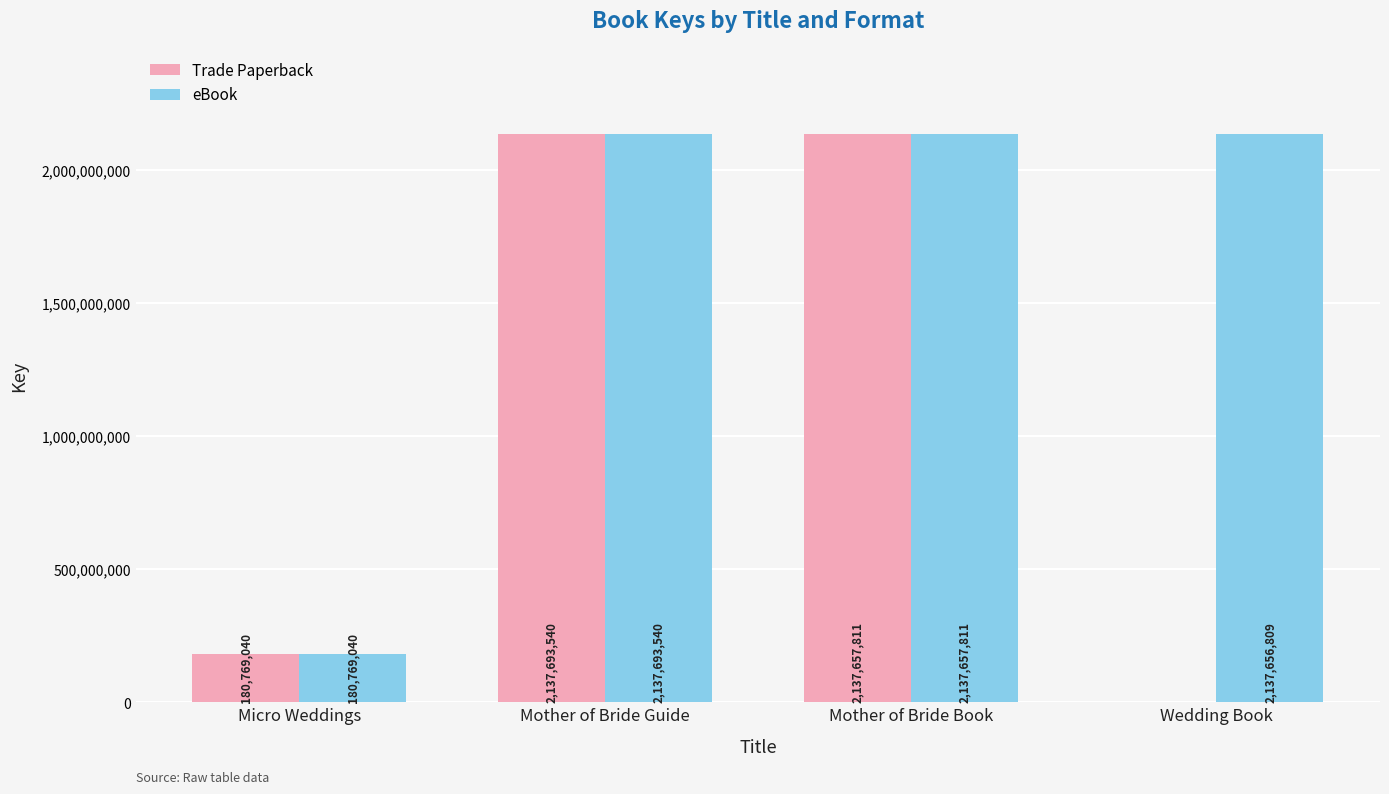

What is the total value across all series at Micro Weddings?

361538080